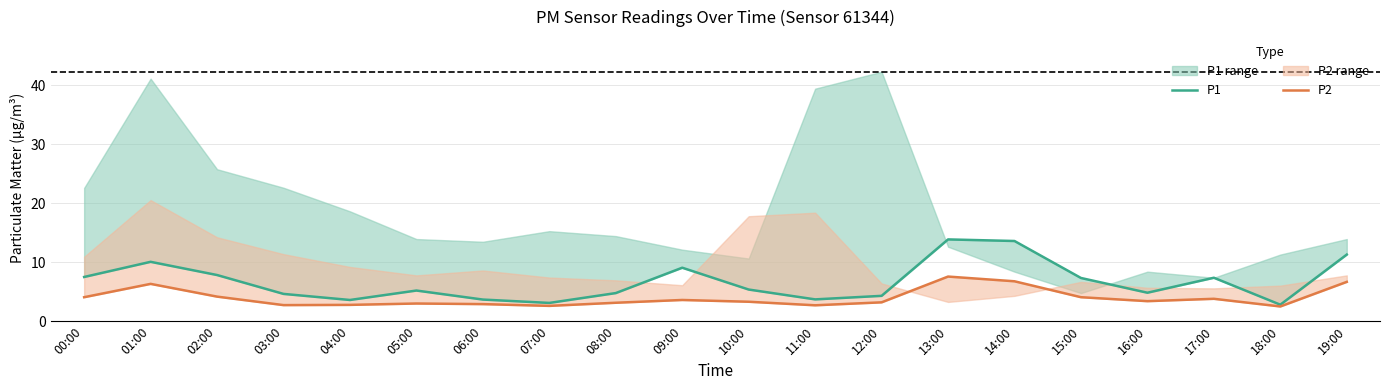

Where is the first local maximum for P2?

01:00